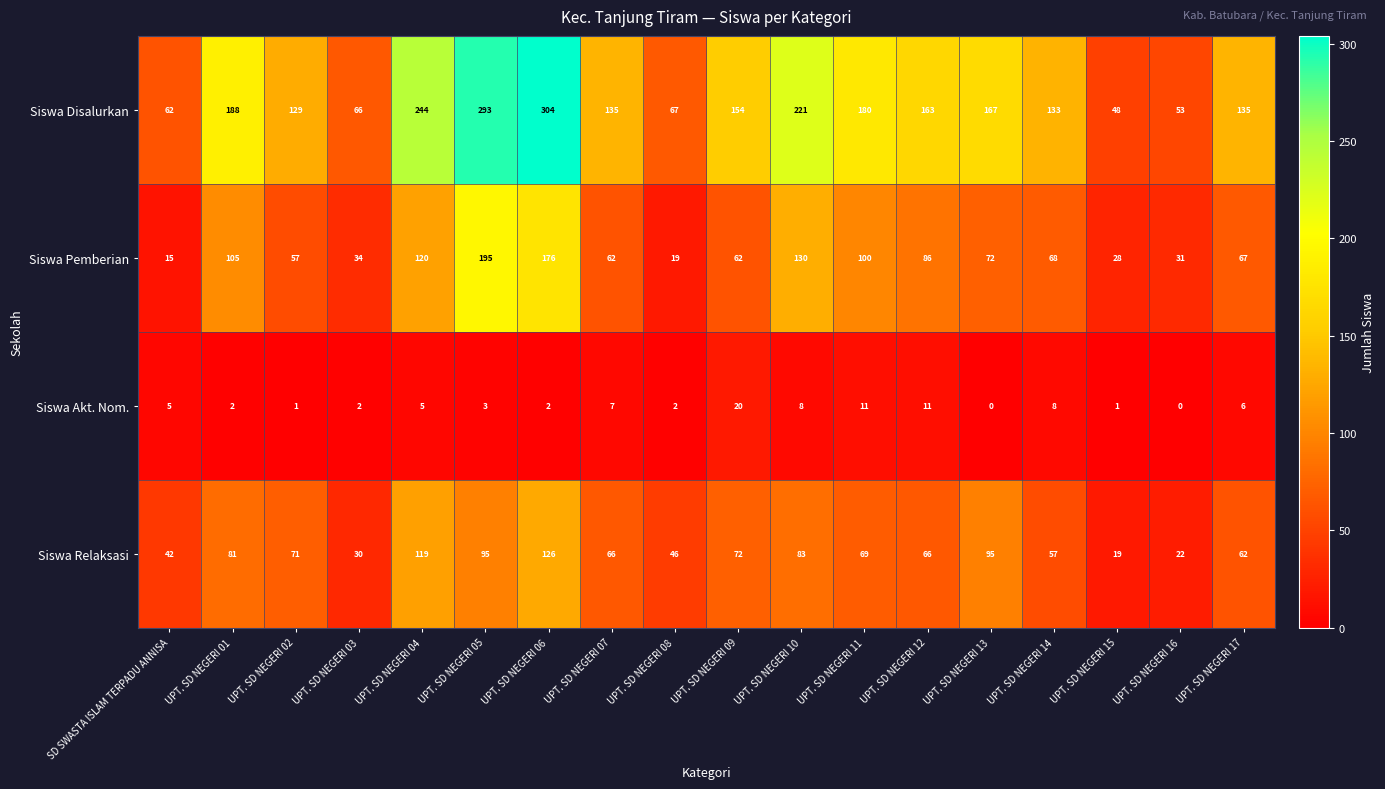

What is the total value across all series at SD SWASTA ISLAM TERPADU ANNISA?

124